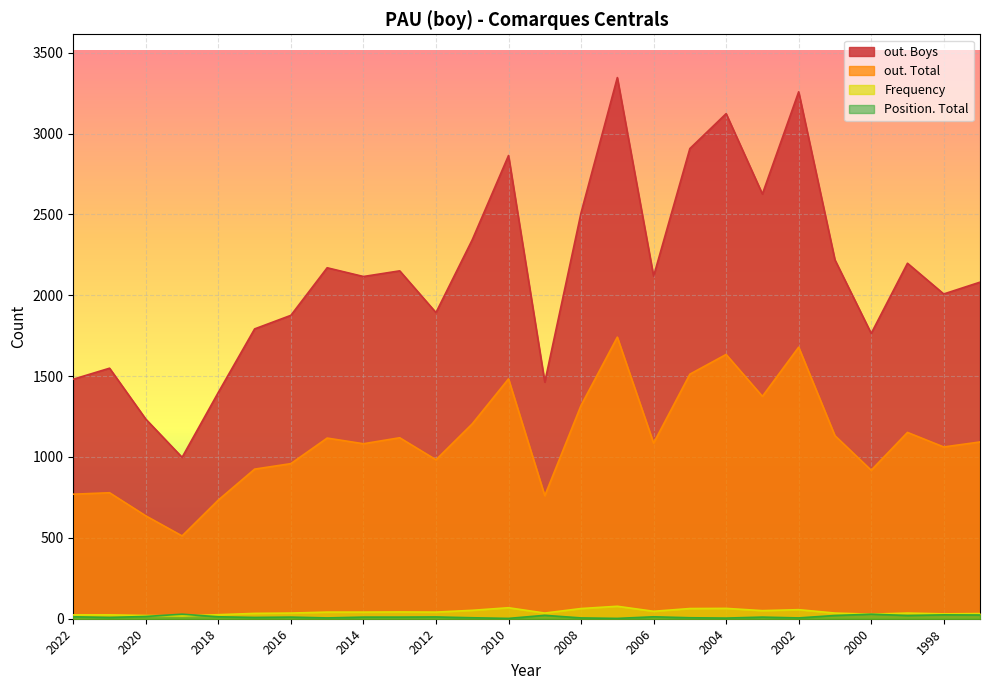

What is the value of the Position. Total point at the 13th from the left?

2